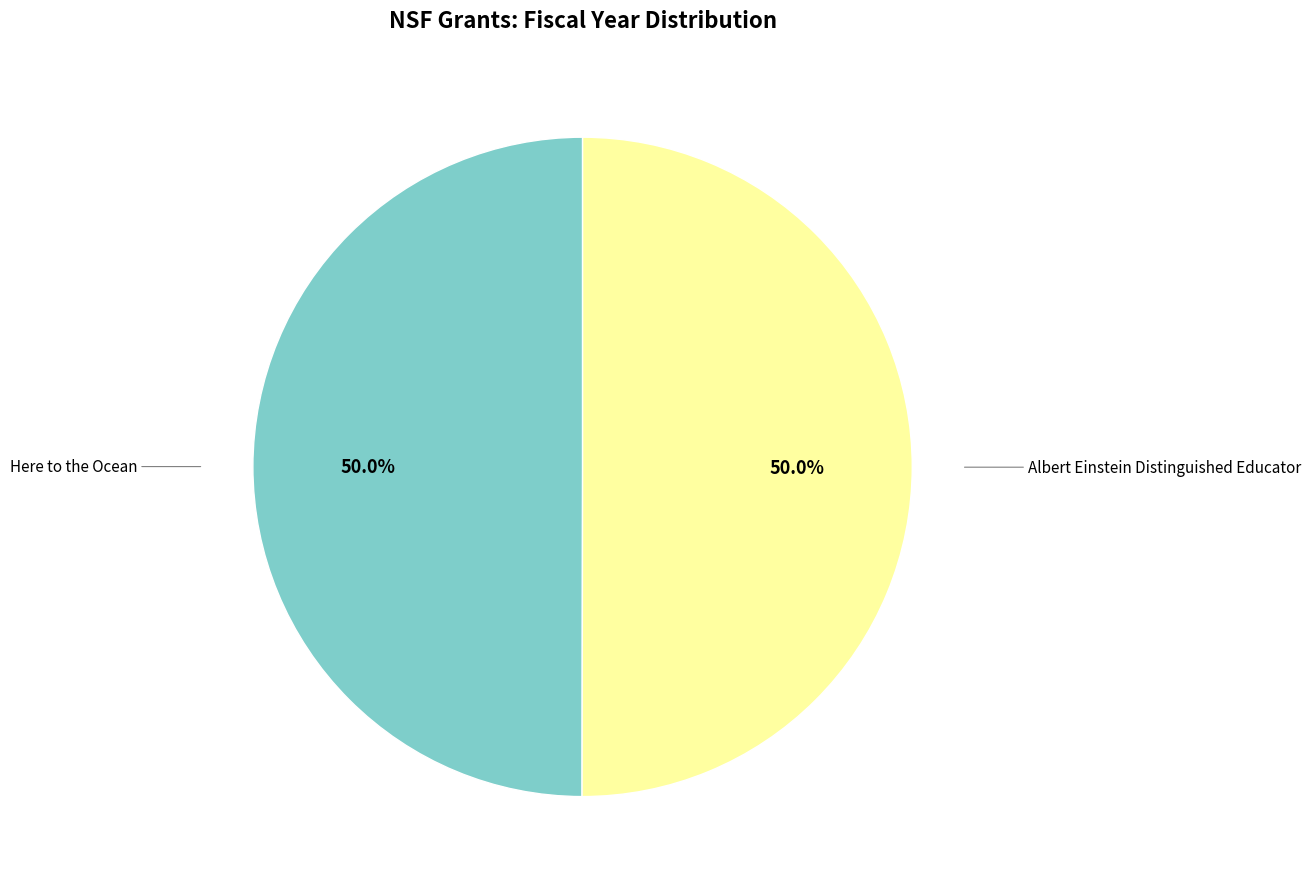

Count the number of slices in the pie.

2